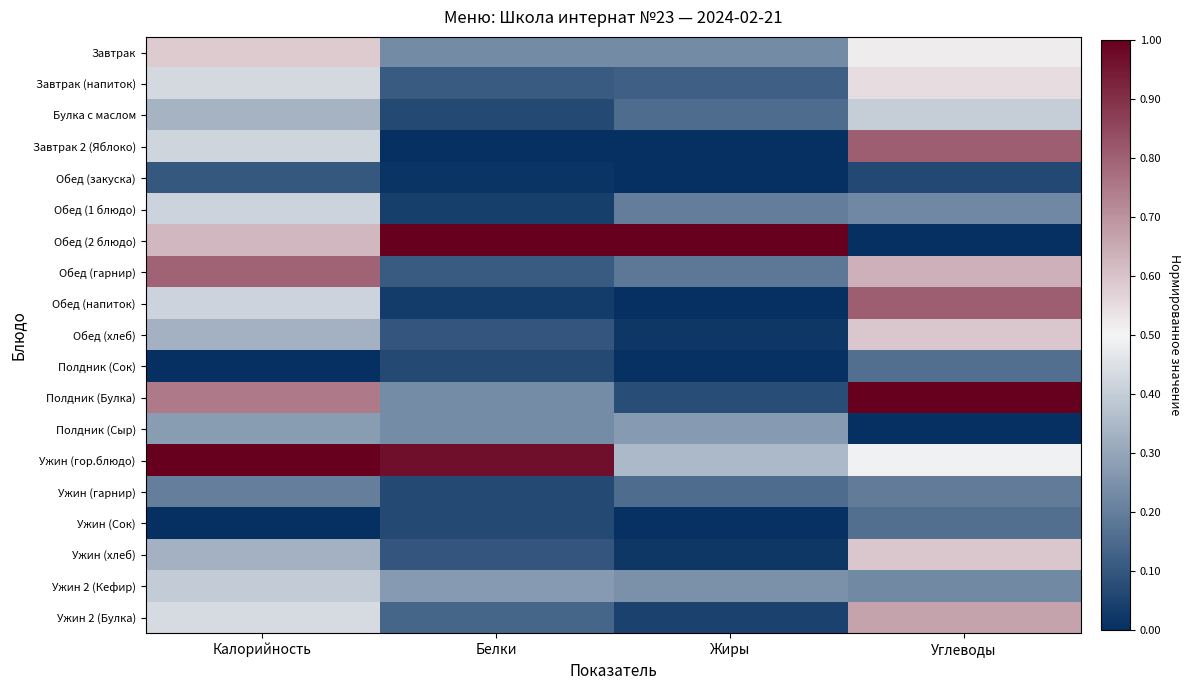

Between Калорийность and Белки, which is larger?

Калорийность